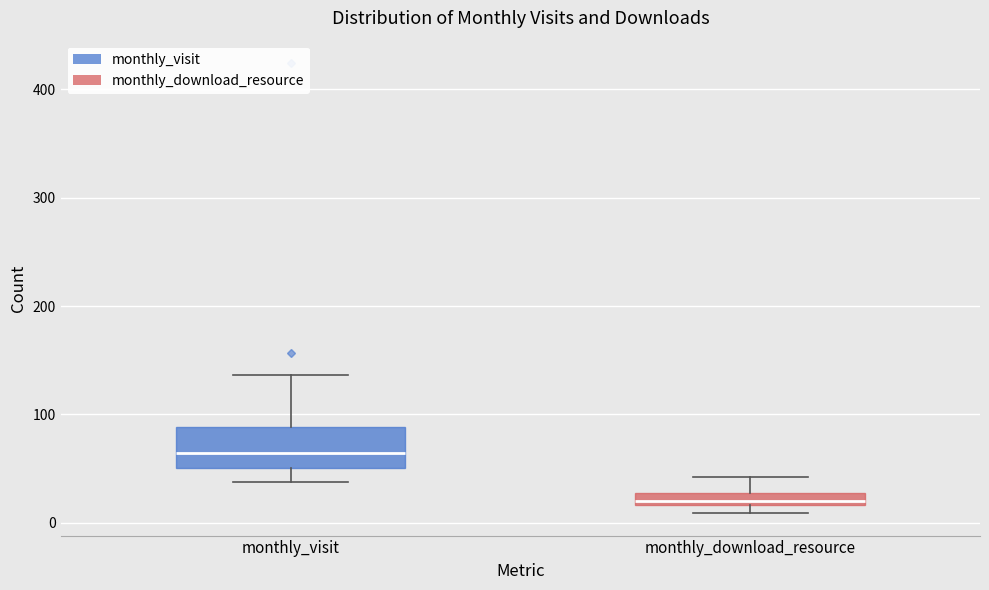

Where does the upper whisker of the box for monthly_download_resource end on the y-axis? The values are not printed on the chart, so give them approximately, as read against the axis.

40